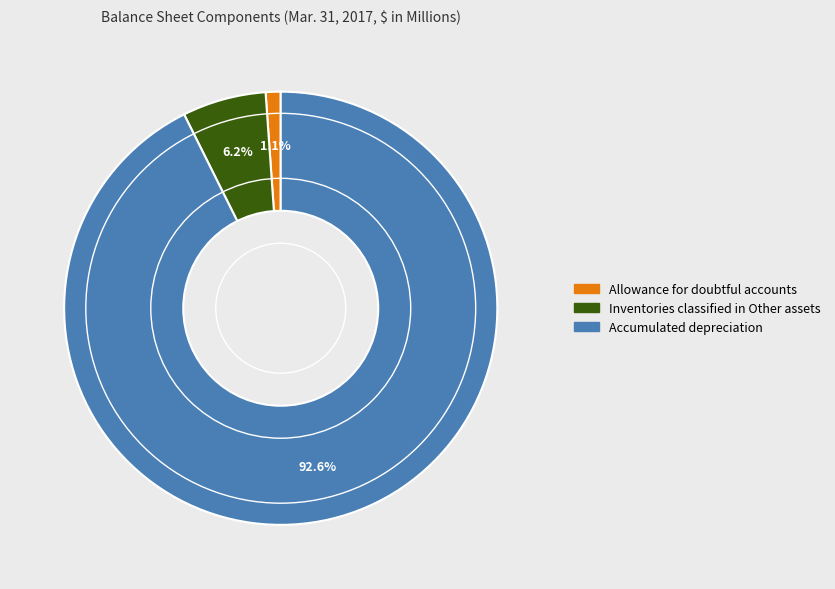

True or false: Inventories classified in Other assets accounts for 6% of the total.

True